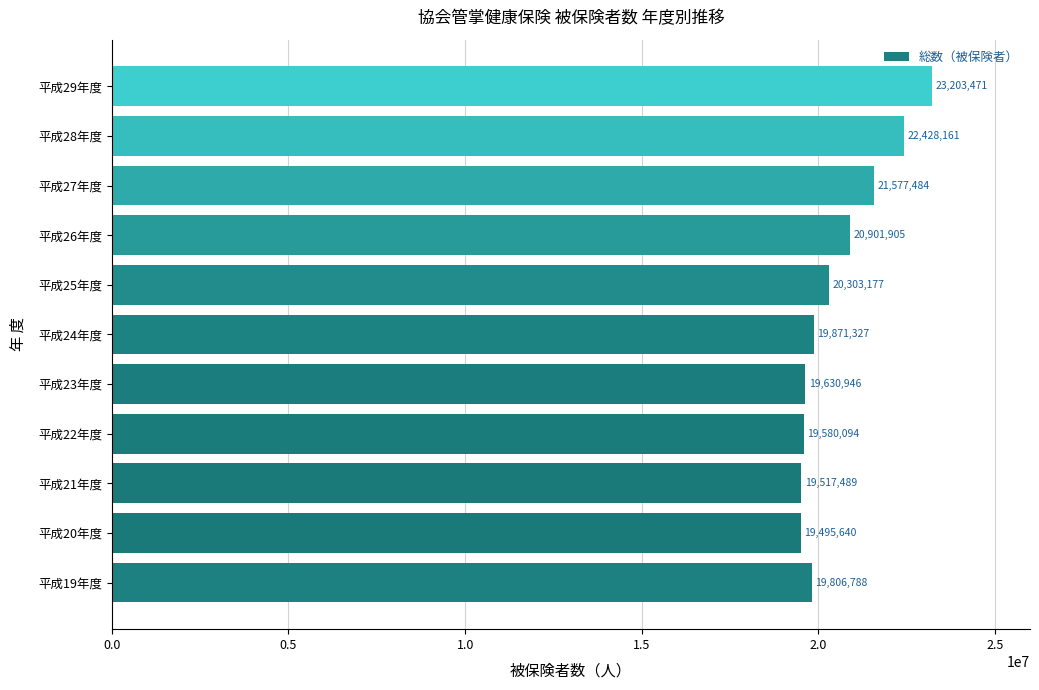

What is the change in value from 平成22年度 to 平成29年度?

+3623377